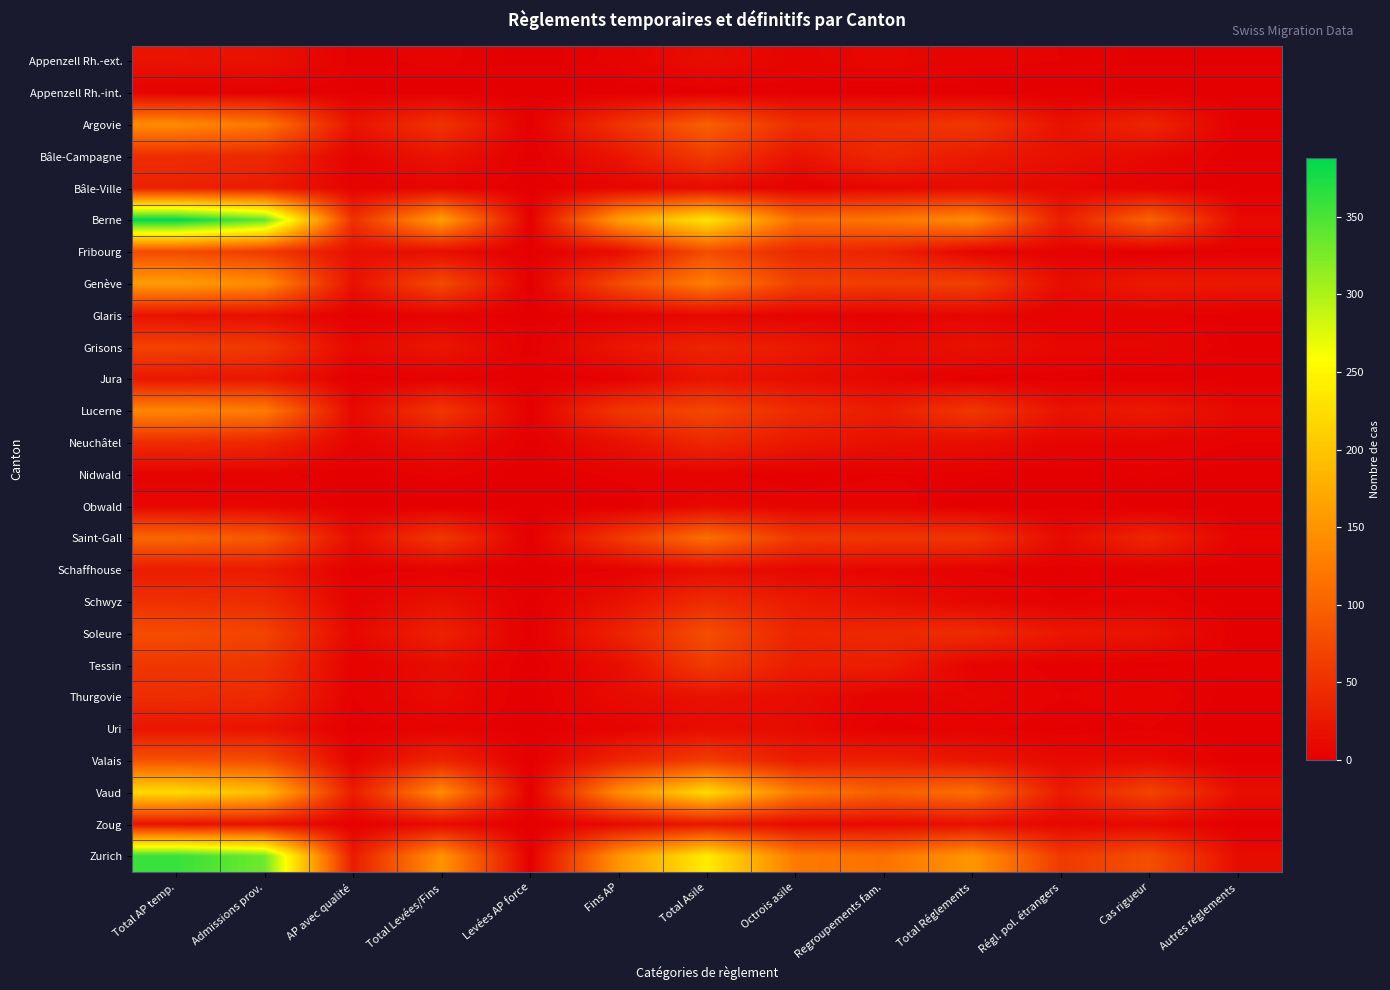

Reading right to left, extract all data points from this chart.

Appenzell Rh.-ext.: Autres réglements=0	Cas rigueur=1	Régl. pol. étrangers=3	Total Réglements=4	Regroupements fam.=9	Octrois asile=5	Total Asile=14	Fins AP=4	Levées AP force=0	Total Levées/Fins=4	AP avec qualité=2	Admissions prov.=18	Total AP temp.=20
Appenzell Rh.-int.: Autres réglements=0	Cas rigueur=0	Régl. pol. étrangers=0	Total Réglements=0	Regroupements fam.=0	Octrois asile=1	Total Asile=1	Fins AP=0	Levées AP force=0	Total Levées/Fins=0	AP avec qualité=1	Admissions prov.=2	Total AP temp.=3
Argovie: Autres réglements=0	Cas rigueur=38	Régl. pol. étrangers=19	Total Réglements=57	Regroupements fam.=49	Octrois asile=48	Total Asile=97	Fins AP=51	Levées AP force=1	Total Levées/Fins=52	AP avec qualité=20	Admissions prov.=121	Total AP temp.=141
Bâle-Campagne: Autres réglements=0	Cas rigueur=10	Régl. pol. étrangers=17	Total Réglements=27	Regroupements fam.=41	Octrois asile=20	Total Asile=61	Fins AP=21	Levées AP force=0	Total Levées/Fins=21	AP avec qualité=5	Admissions prov.=41	Total AP temp.=46
Bâle-Ville: Autres réglements=0	Cas rigueur=4	Régl. pol. étrangers=9	Total Réglements=13	Regroupements fam.=9	Octrois asile=3	Total Asile=12	Fins AP=7	Levées AP force=0	Total Levées/Fins=7	AP avec qualité=4	Admissions prov.=30	Total AP temp.=34
Berne: Autres réglements=11	Cas rigueur=101	Régl. pol. étrangers=30	Total Réglements=142	Regroupements fam.=120	Octrois asile=113	Total Asile=233	Fins AP=160	Levées AP force=1	Total Levées/Fins=161	AP avec qualité=49	Admissions prov.=339	Total AP temp.=388
Fribourg: Autres réglements=2	Cas rigueur=0	Régl. pol. étrangers=4	Total Réglements=6	Regroupements fam.=36	Octrois asile=42	Total Asile=78	Fins AP=13	Levées AP force=1	Total Levées/Fins=14	AP avec qualité=17	Admissions prov.=59	Total AP temp.=76
Genève: Autres réglements=25	Cas rigueur=27	Régl. pol. étrangers=14	Total Réglements=66	Regroupements fam.=62	Octrois asile=67	Total Asile=129	Fins AP=76	Levées AP force=0	Total Levées/Fins=76	AP avec qualité=18	Admissions prov.=142	Total AP temp.=160
Glaris: Autres réglements=0	Cas rigueur=5	Régl. pol. étrangers=3	Total Réglements=8	Regroupements fam.=4	Octrois asile=5	Total Asile=9	Fins AP=5	Levées AP force=0	Total Levées/Fins=5	AP avec qualité=2	Admissions prov.=16	Total AP temp.=18
Grisons: Autres réglements=1	Cas rigueur=8	Régl. pol. étrangers=9	Total Réglements=18	Regroupements fam.=11	Octrois asile=26	Total Asile=37	Fins AP=22	Levées AP force=1	Total Levées/Fins=23	AP avec qualité=10	Admissions prov.=58	Total AP temp.=68
Jura: Autres réglements=0	Cas rigueur=0	Régl. pol. étrangers=1	Total Réglements=1	Regroupements fam.=8	Octrois asile=14	Total Asile=22	Fins AP=3	Levées AP force=0	Total Levées/Fins=3	AP avec qualité=1	Admissions prov.=23	Total AP temp.=24
Lucerne: Autres réglements=10	Cas rigueur=27	Régl. pol. étrangers=20	Total Réglements=57	Regroupements fam.=29	Octrois asile=44	Total Asile=73	Fins AP=55	Levées AP force=1	Total Levées/Fins=56	AP avec qualité=10	Admissions prov.=126	Total AP temp.=136
Neuchâtel: Autres réglements=3	Cas rigueur=6	Régl. pol. étrangers=6	Total Réglements=15	Regroupements fam.=16	Octrois asile=25	Total Asile=41	Fins AP=17	Levées AP force=0	Total Levées/Fins=17	AP avec qualité=6	Admissions prov.=39	Total AP temp.=45
Nidwald: Autres réglements=0	Cas rigueur=2	Régl. pol. étrangers=0	Total Réglements=2	Regroupements fam.=3	Octrois asile=1	Total Asile=4	Fins AP=4	Levées AP force=0	Total Levées/Fins=4	AP avec qualité=0	Admissions prov.=5	Total AP temp.=5
Obwald: Autres réglements=0	Cas rigueur=0	Régl. pol. étrangers=0	Total Réglements=0	Regroupements fam.=5	Octrois asile=5	Total Asile=10	Fins AP=0	Levées AP force=0	Total Levées/Fins=0	AP avec qualité=1	Admissions prov.=8	Total AP temp.=9
Saint-Gall: Autres réglements=4	Cas rigueur=39	Régl. pol. étrangers=12	Total Réglements=55	Regroupements fam.=55	Octrois asile=58	Total Asile=113	Fins AP=57	Levées AP force=0	Total Levées/Fins=57	AP avec qualité=14	Admissions prov.=90	Total AP temp.=104
Schaffhouse: Autres réglements=0	Cas rigueur=2	Régl. pol. étrangers=1	Total Réglements=3	Regroupements fam.=7	Octrois asile=8	Total Asile=15	Fins AP=3	Levées AP force=0	Total Levées/Fins=3	AP avec qualité=2	Admissions prov.=27	Total AP temp.=29
Schwyz: Autres réglements=0	Cas rigueur=5	Régl. pol. étrangers=3	Total Réglements=8	Regroupements fam.=17	Octrois asile=28	Total Asile=45	Fins AP=18	Levées AP force=0	Total Levées/Fins=18	AP avec qualité=4	Admissions prov.=45	Total AP temp.=49
Soleure: Autres réglements=0	Cas rigueur=21	Régl. pol. étrangers=24	Total Réglements=45	Regroupements fam.=42	Octrois asile=37	Total Asile=79	Fins AP=35	Levées AP force=0	Total Levées/Fins=35	AP avec qualité=9	Admissions prov.=69	Total AP temp.=78
Tessin: Autres réglements=2	Cas rigueur=1	Régl. pol. étrangers=2	Total Réglements=5	Regroupements fam.=31	Octrois asile=30	Total Asile=61	Fins AP=14	Levées AP force=0	Total Levées/Fins=14	AP avec qualité=3	Admissions prov.=53	Total AP temp.=56
Thurgovie: Autres réglements=0	Cas rigueur=5	Régl. pol. étrangers=3	Total Réglements=8	Regroupements fam.=4	Octrois asile=14	Total Asile=18	Fins AP=12	Levées AP force=0	Total Levées/Fins=12	AP avec qualité=3	Admissions prov.=43	Total AP temp.=46
Uri: Autres réglements=0	Cas rigueur=3	Régl. pol. étrangers=1	Total Réglements=4	Regroupements fam.=2	Octrois asile=12	Total Asile=14	Fins AP=5	Levées AP force=0	Total Levées/Fins=5	AP avec qualité=1	Admissions prov.=21	Total AP temp.=22
Valais: Autres réglements=0	Cas rigueur=12	Régl. pol. étrangers=11	Total Réglements=23	Regroupements fam.=33	Octrois asile=30	Total Asile=63	Fins AP=38	Levées AP force=0	Total Levées/Fins=38	AP avec qualité=5	Admissions prov.=79	Total AP temp.=84
Vaud: Autres réglements=15	Cas rigueur=70	Régl. pol. étrangers=27	Total Réglements=112	Regroupements fam.=97	Octrois asile=124	Total Asile=221	Fins AP=141	Levées AP force=0	Total Levées/Fins=141	AP avec qualité=29	Admissions prov.=192	Total AP temp.=221
Zoug: Autres réglements=0	Cas rigueur=9	Régl. pol. étrangers=8	Total Réglements=17	Regroupements fam.=11	Octrois asile=12	Total Asile=23	Fins AP=11	Levées AP force=0	Total Levées/Fins=11	AP avec qualité=2	Admissions prov.=17	Total AP temp.=19
Zurich: Autres réglements=13	Cas rigueur=80	Régl. pol. étrangers=59	Total Réglements=152	Regroupements fam.=116	Octrois asile=123	Total Asile=239	Fins AP=150	Levées AP force=0	Total Levées/Fins=150	AP avec qualité=28	Admissions prov.=331	Total AP temp.=359